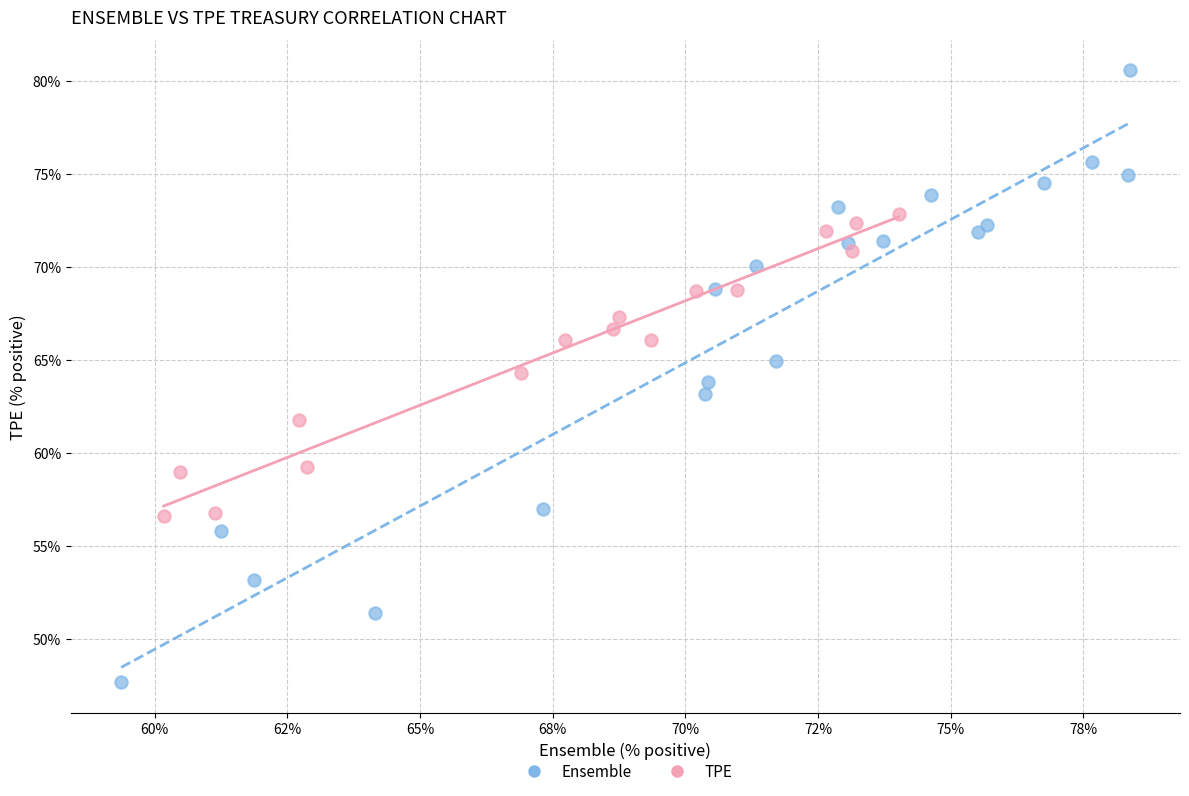

Which series contains the highest Y value?

Ensemble